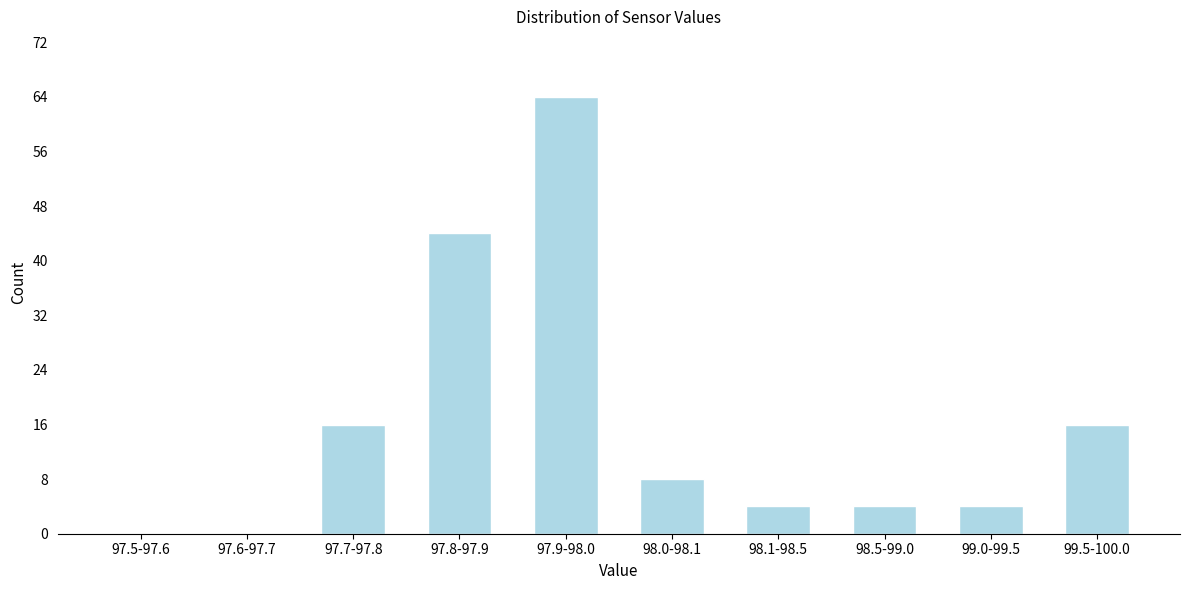

Reading left to right, extract all data points from this chart.

97.5-97.6=0	97.6-97.7=0	97.7-97.8=16	97.8-97.9=44	97.9-98.0=64	98.0-98.1=8	98.1-98.5=4	98.5-99.0=4	99.0-99.5=4	99.5-100.0=16